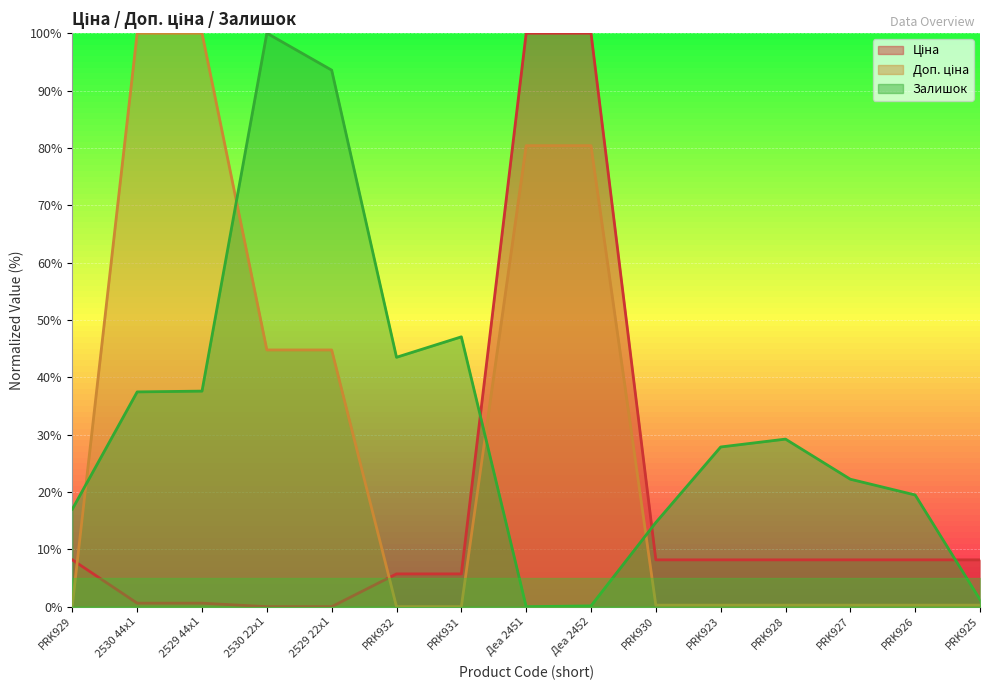

True or false: Доп. ціна and Ціна cross at least once.

True